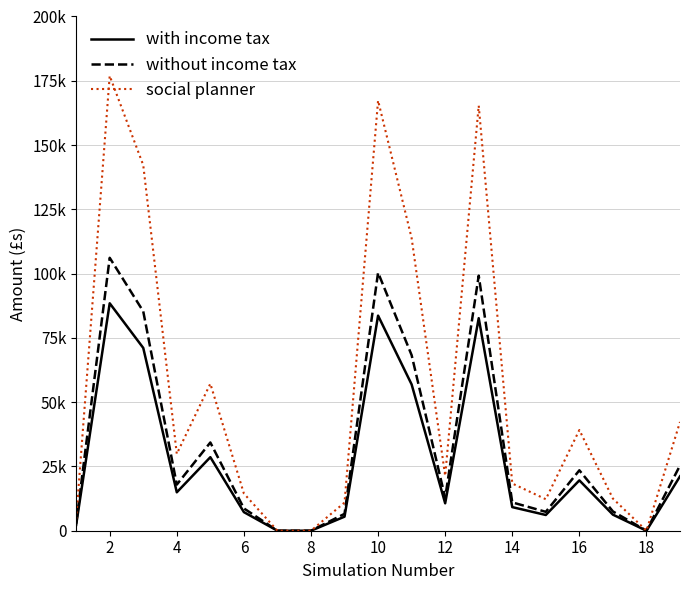

True or false: without income tax and social planner intersect in this chart.

False